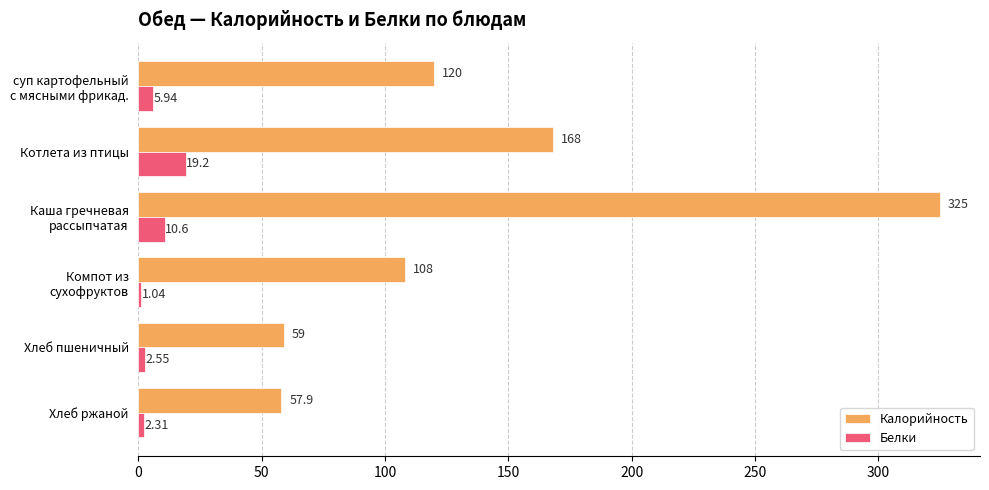

How many values in the Белки series are below 5?

3